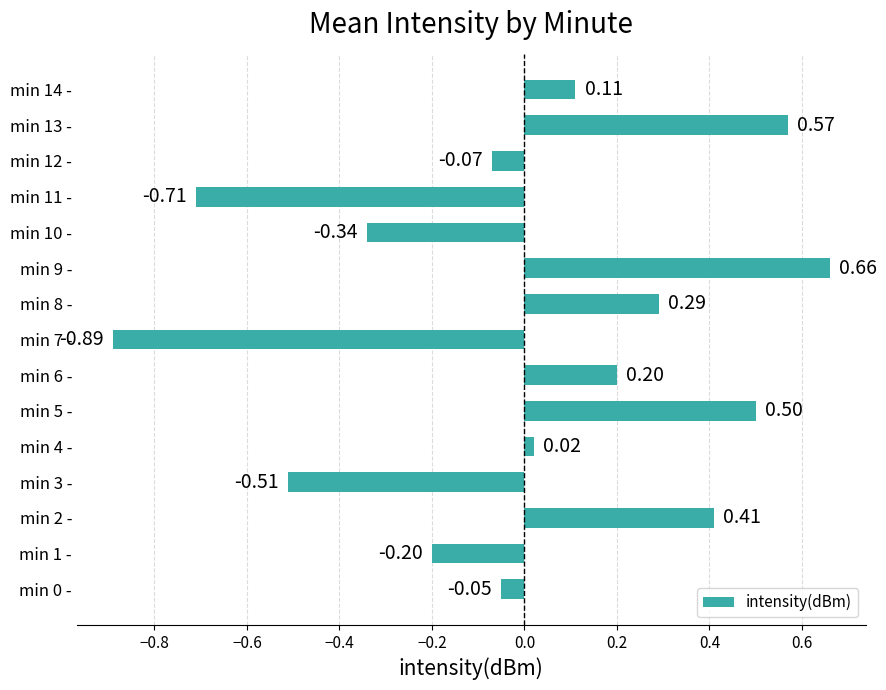

What is the difference between the values at min 3 - and min 0 -?

0.5